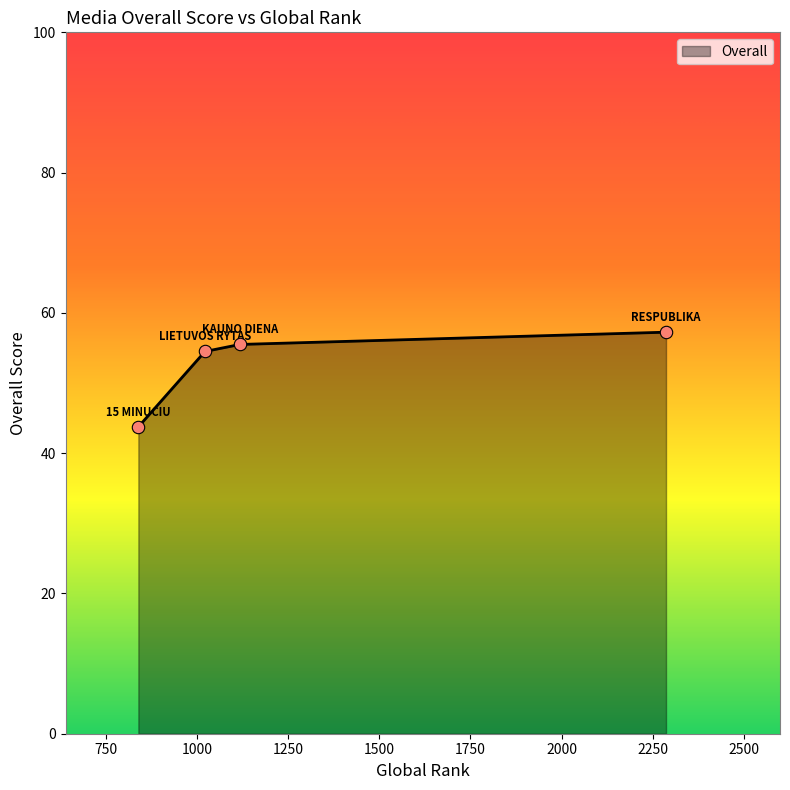

What is the average value?

52.8